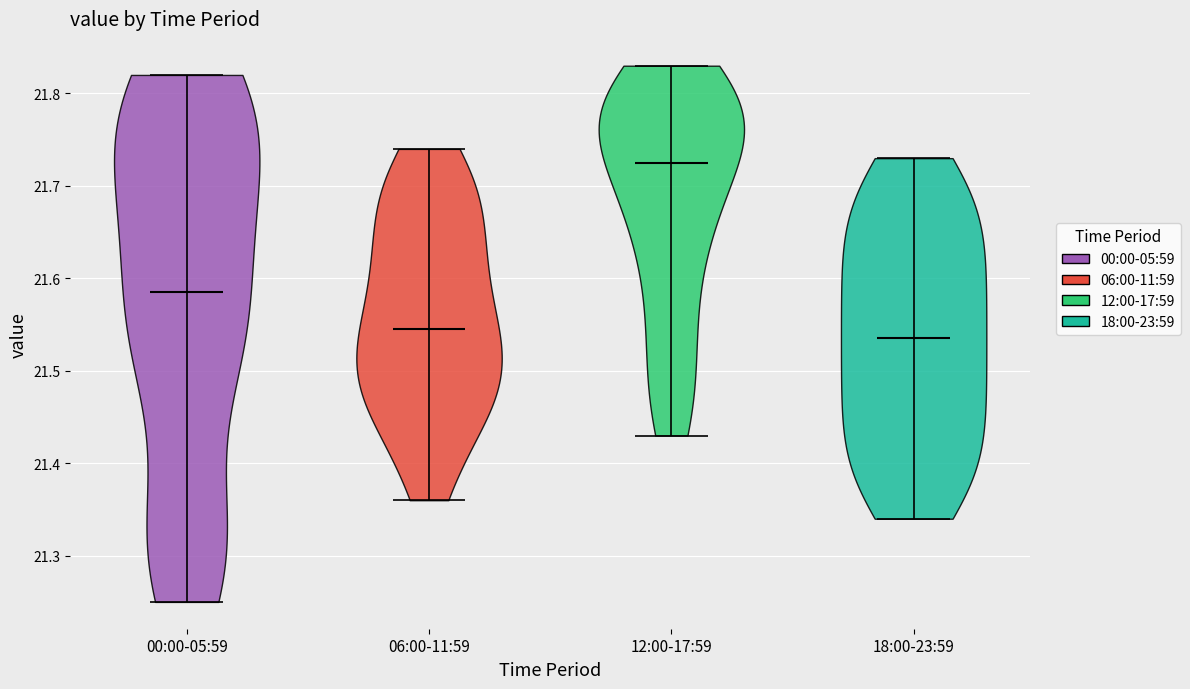

What is the lowest point the violin for 00:00-05:59 reaches on the y-axis? The values are not printed on the chart, so give them approximately, as read against the axis.

21.25